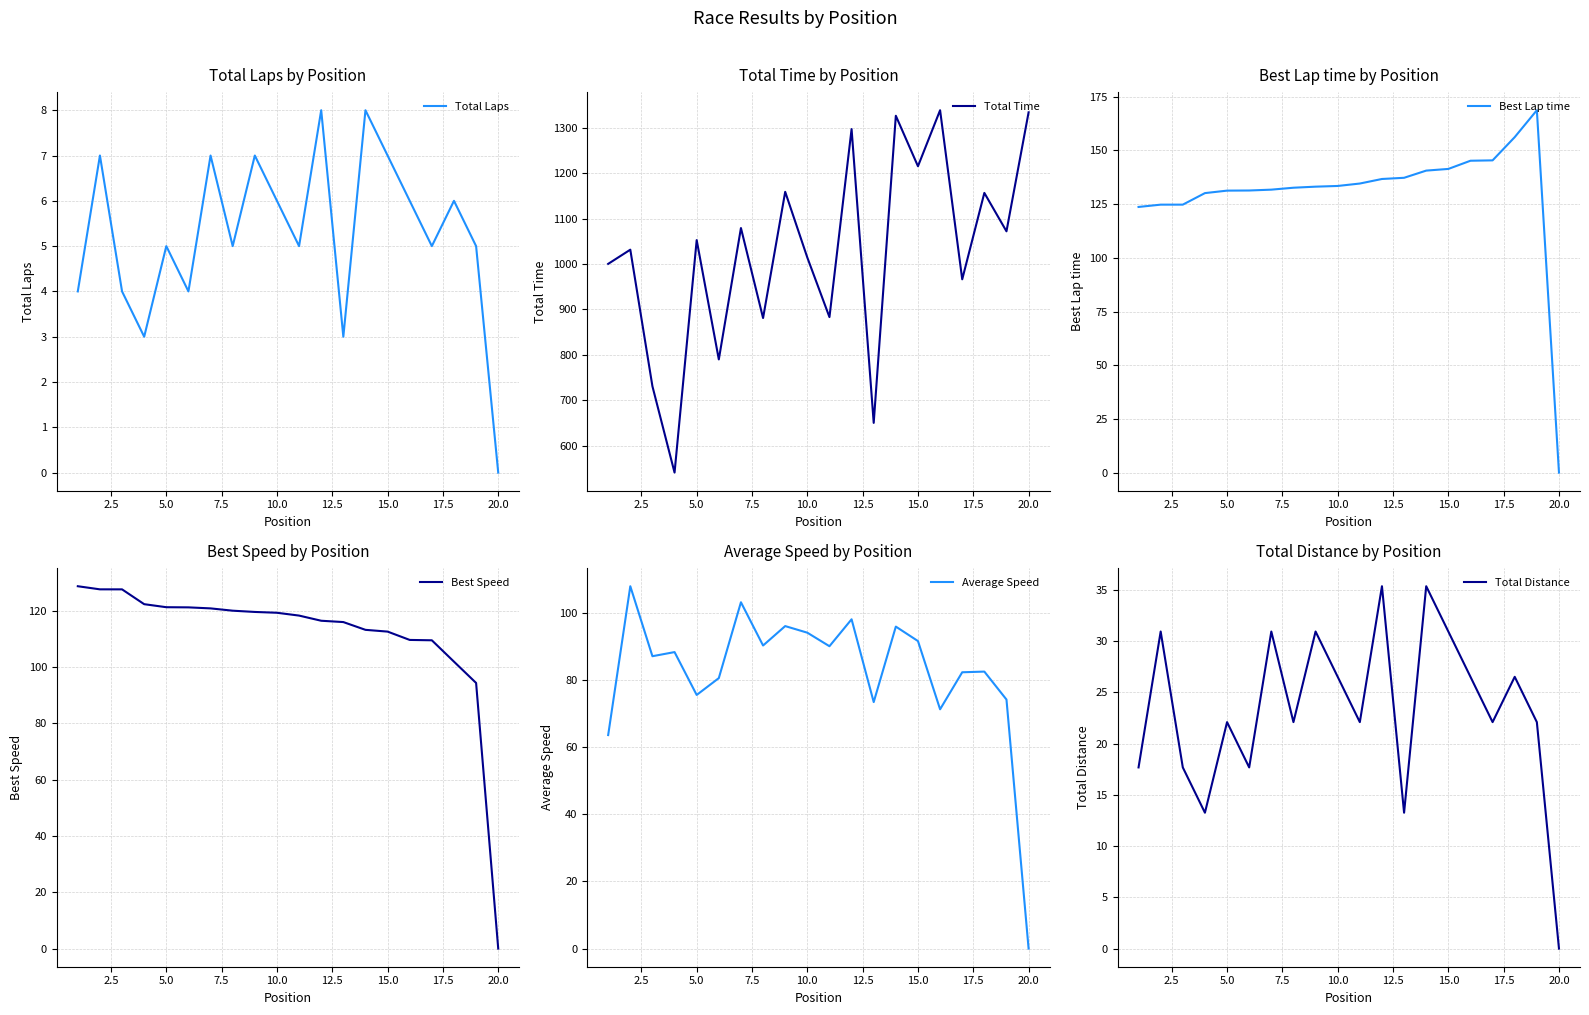

True or false: Best Speed has more than 1 points higher than both neighbors.

False